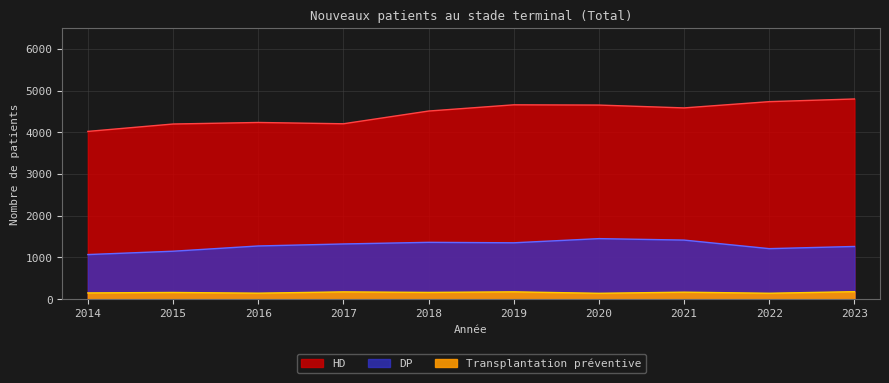

List the labels in order of DP value, largest first.

2020, 2021, 2018, 2019, 2017, 2016, 2023, 2022, 2015, 2014